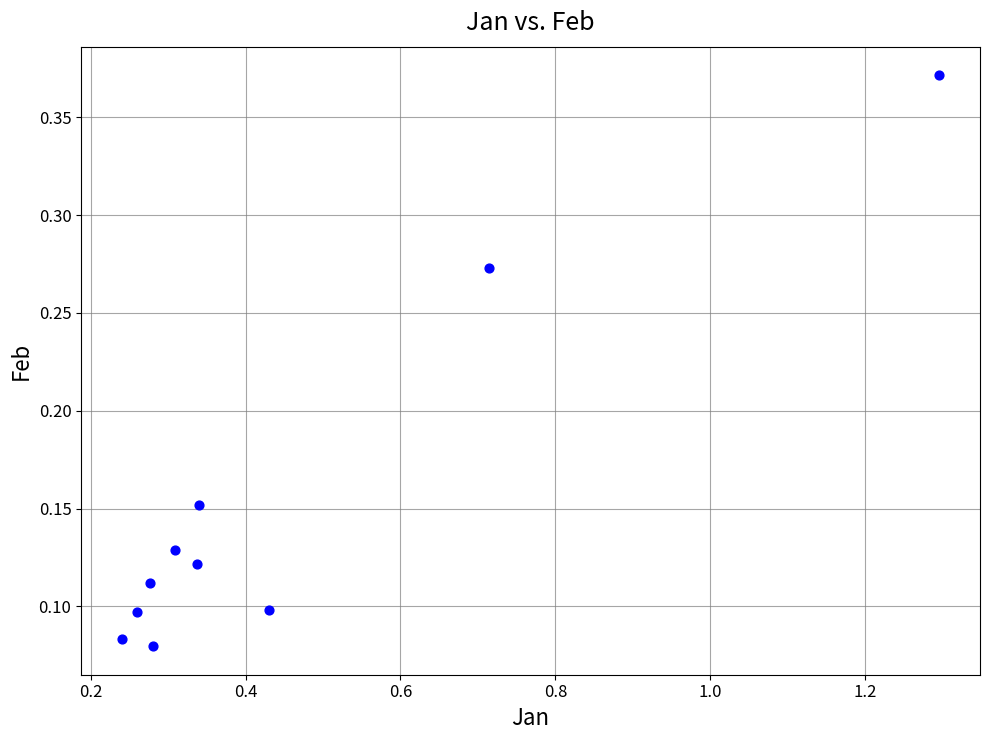

What is the range of X values (max minus min)?

1.1